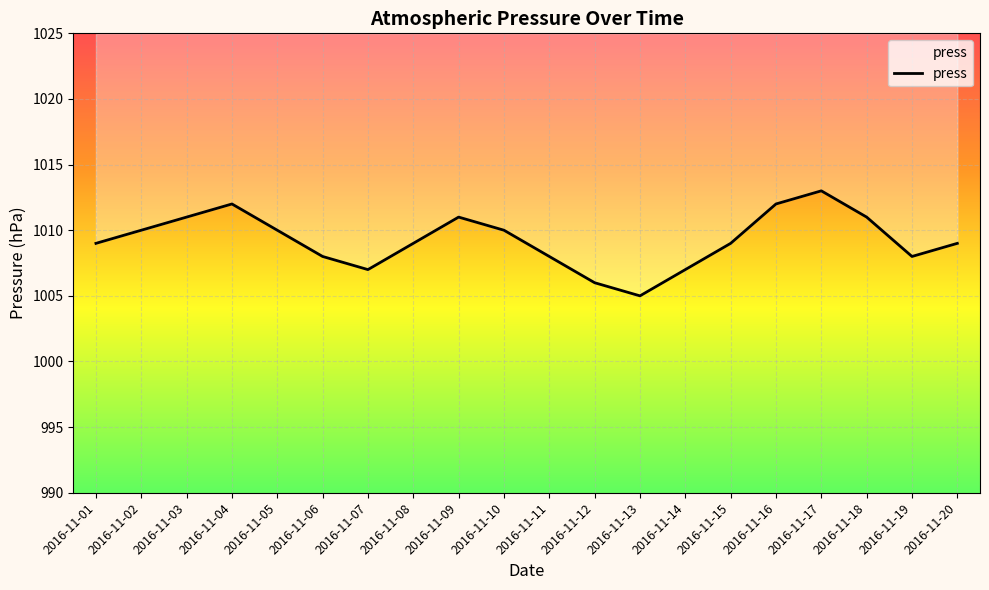

List the labels in order of value, smallest first.

2016-11-13, 2016-11-12, 2016-11-07, 2016-11-14, 2016-11-06, 2016-11-11, 2016-11-19, 2016-11-01, 2016-11-08, 2016-11-15, 2016-11-20, 2016-11-02, 2016-11-05, 2016-11-10, 2016-11-03, 2016-11-09, 2016-11-18, 2016-11-04, 2016-11-16, 2016-11-17